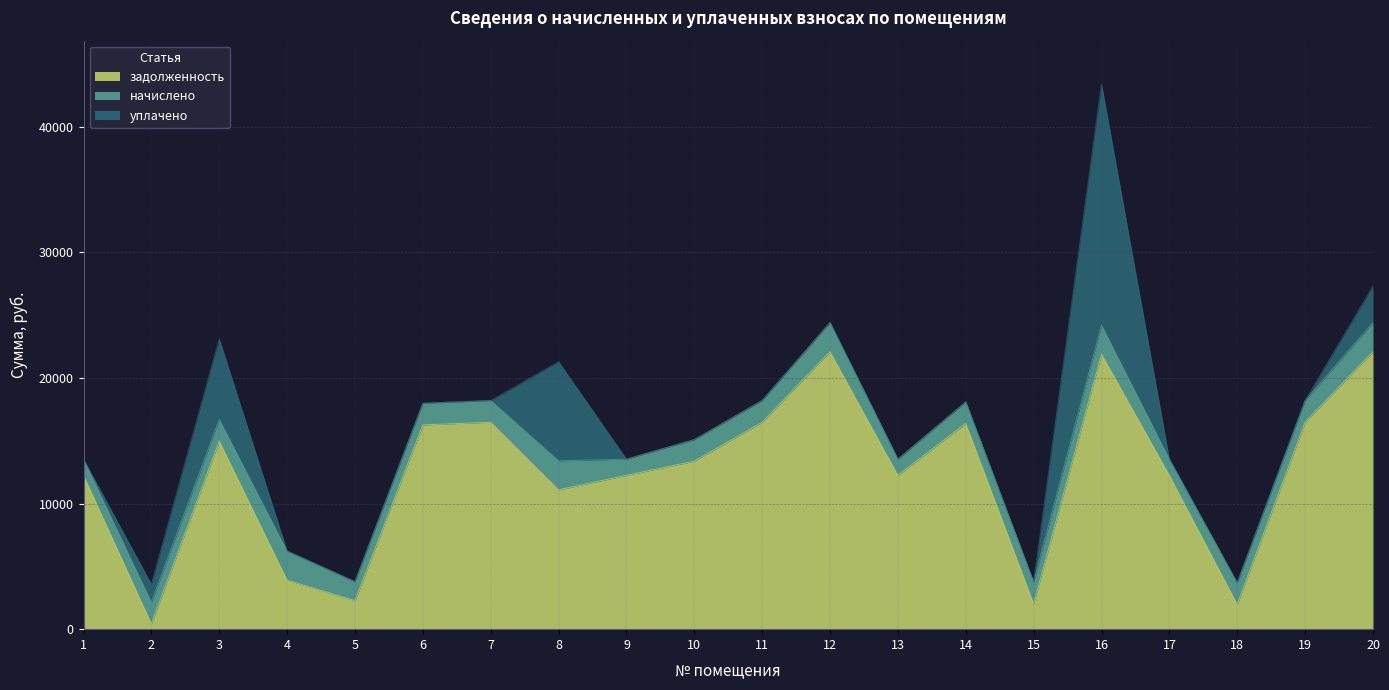

How many values in the задолженность series are below 13371?

10